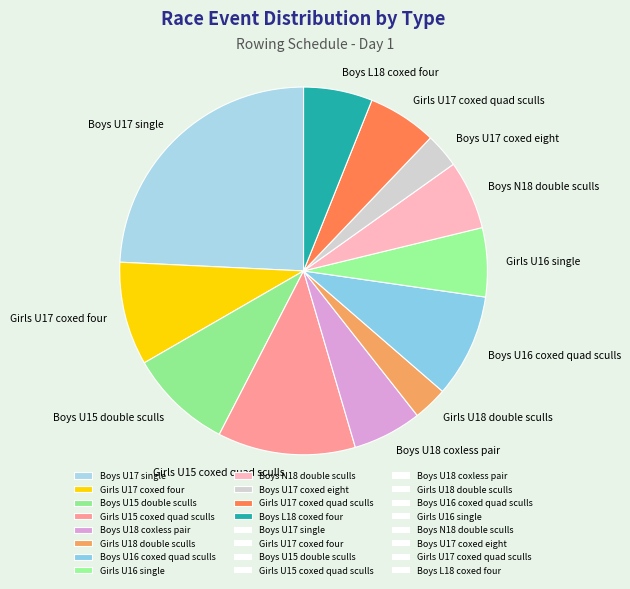

Which has a higher value, Girls U15 coxed quad sculls or Boys U18 coxless pair?

Girls U15 coxed quad sculls